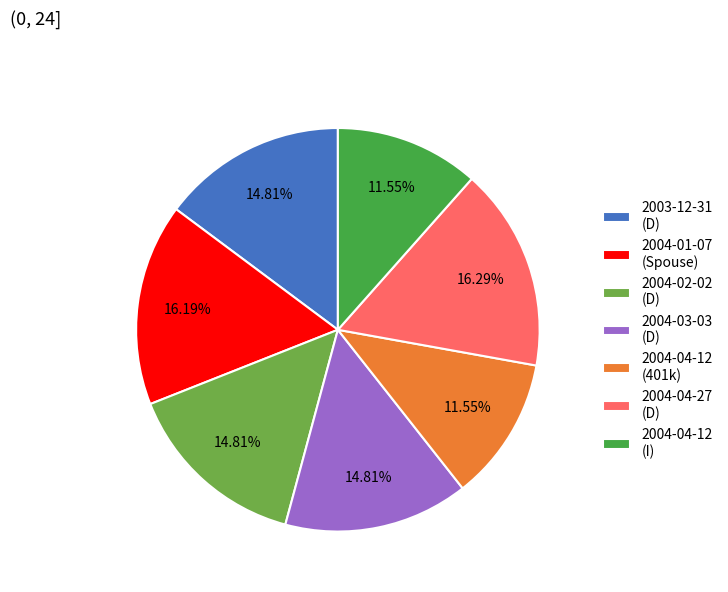

Does any single category account for the majority?

No